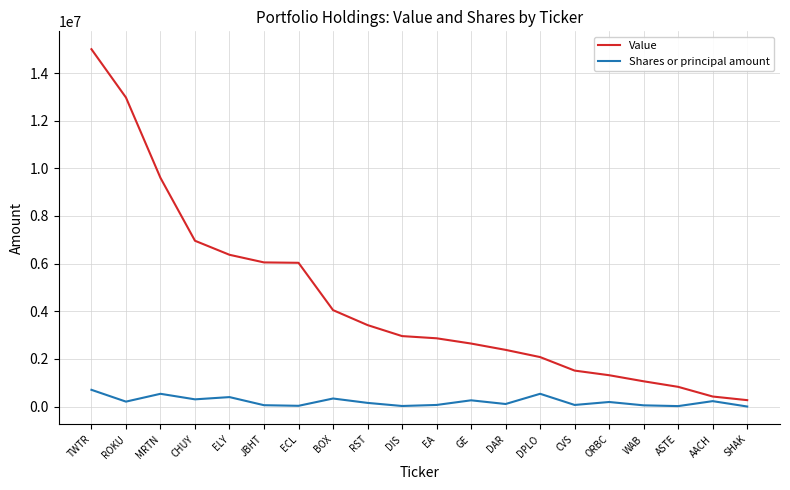

Rank the series at ROKU from lowest to highest value.

Shares or principal amount, Value